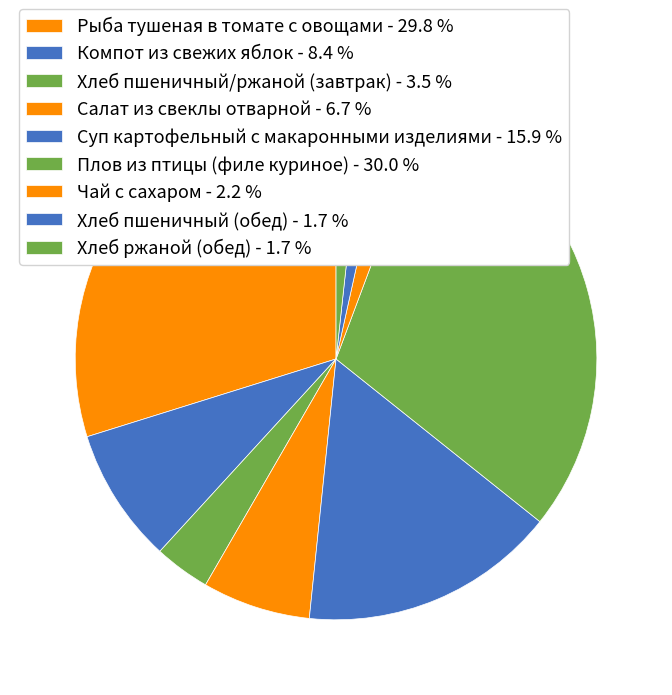

Approximately how many times larger is the value at Компот из свежих яблок compared to Рыба тушеная в томате с овощами?

0.3